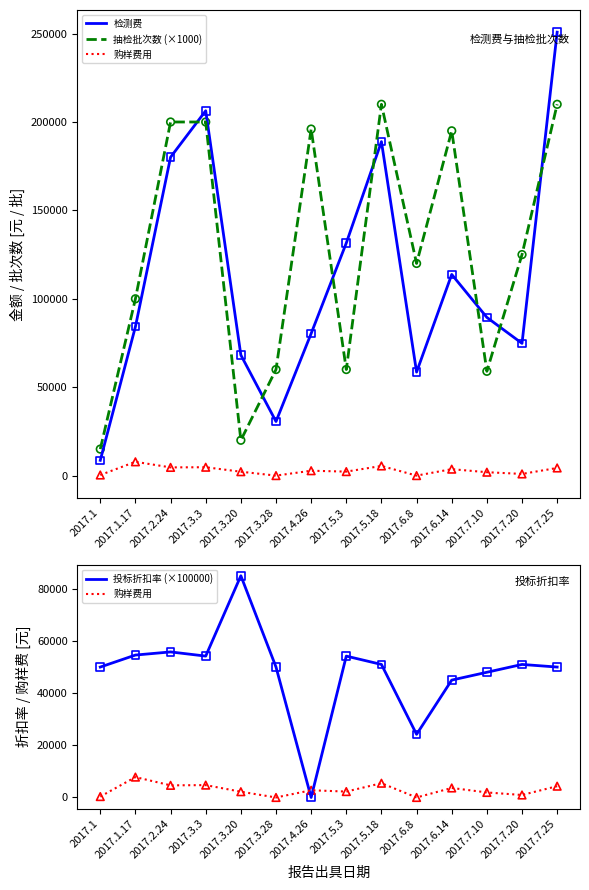

What are all the series names shown in the legend?

检测费, 抽检批次数 (×1000), 购样费用, 投标折扣率 (×100000)